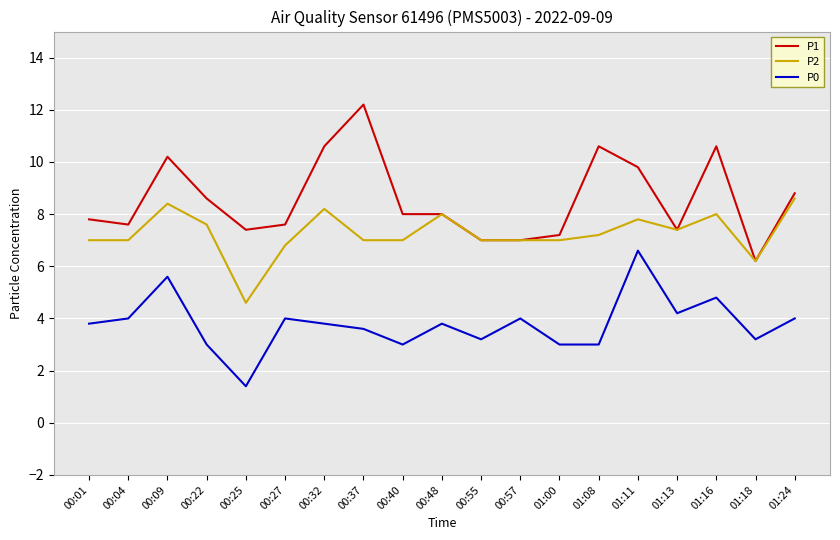

Is the value of P1 at 00:48 greater than the value of P2 at 01:18?

Yes